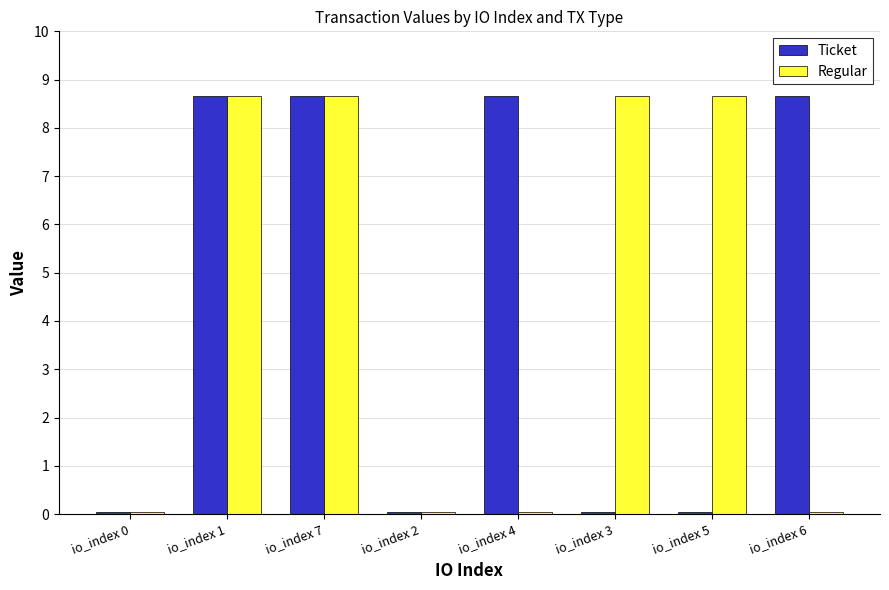

What is the highest value of the Regular series?

8.7